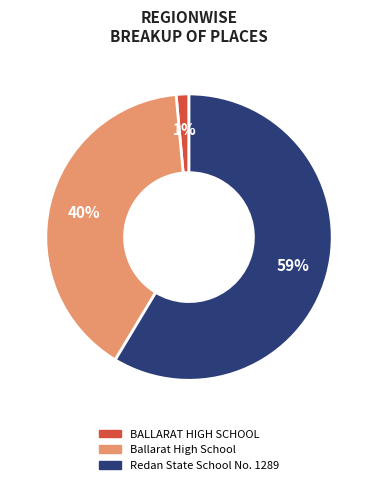

To the nearest percent, what percentage of the pie is Redan State School No. 1289?

59%